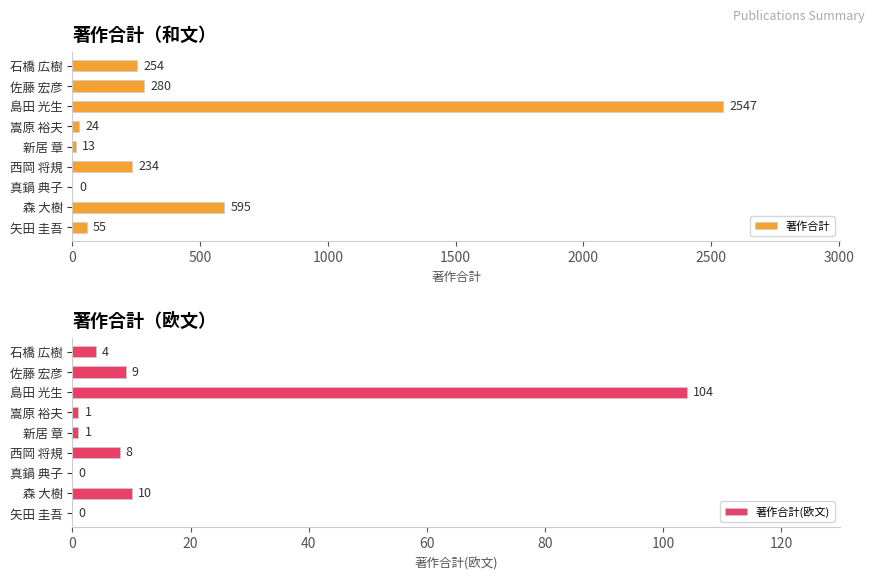

Which series has the largest total across all categories?

著作合計